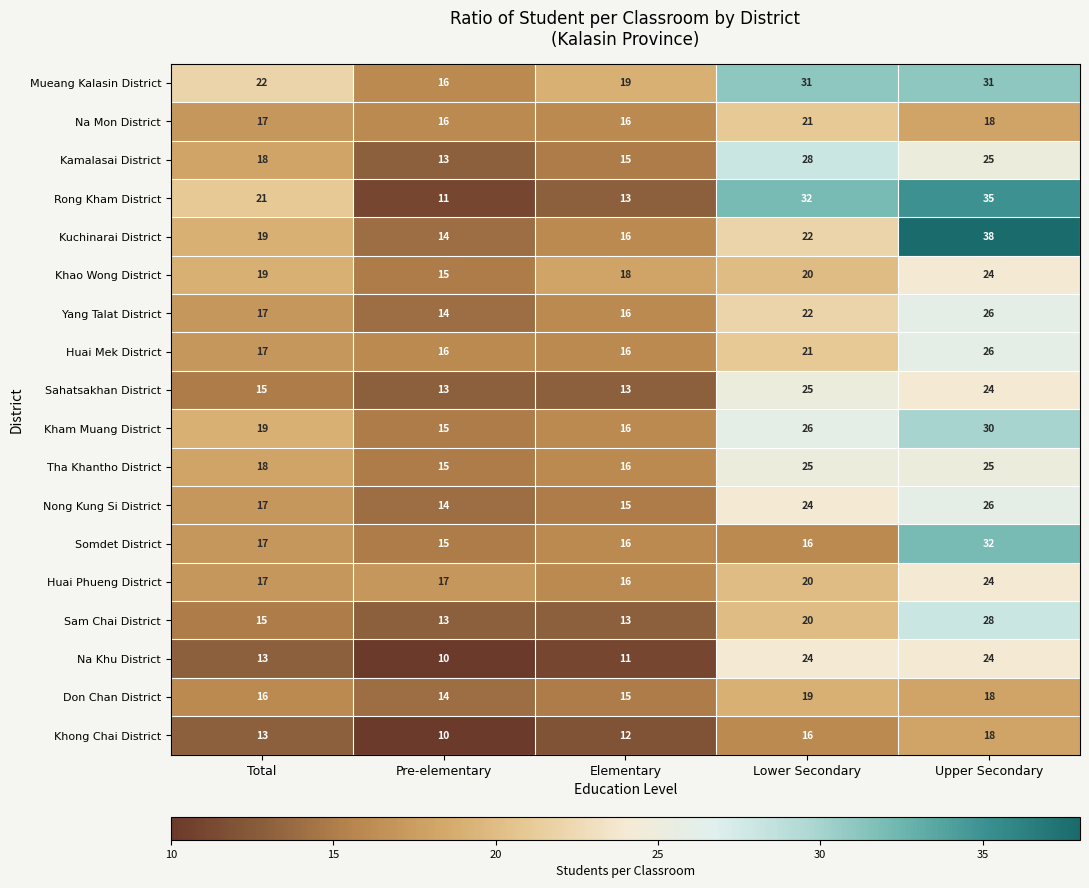

What is the difference between the highest and lowest values at Total?

9